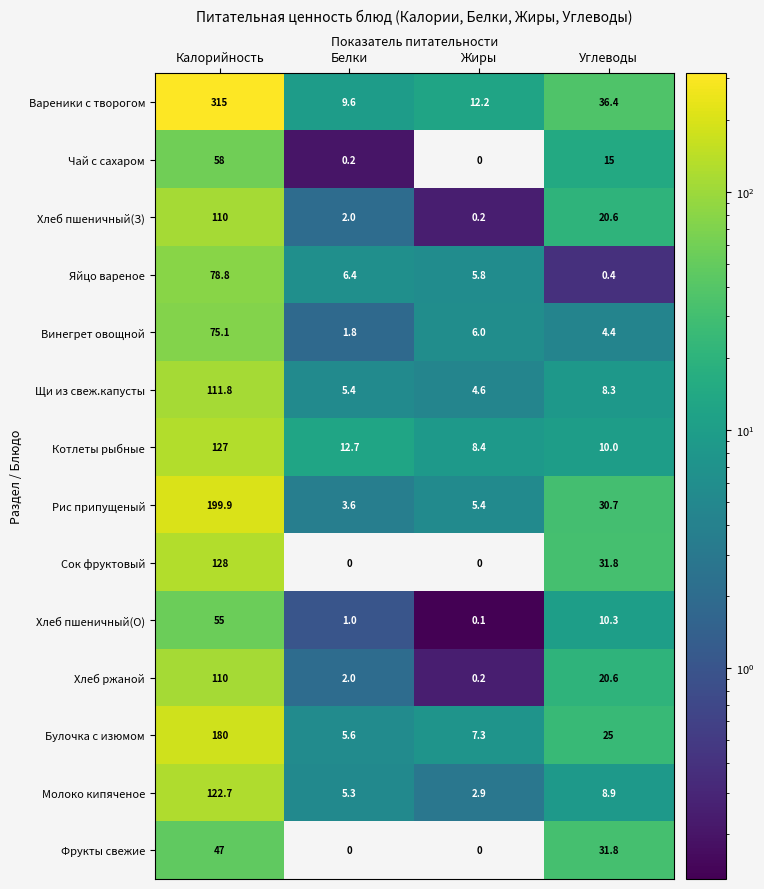

What is the total value across all series at Калорийность?

1718.3